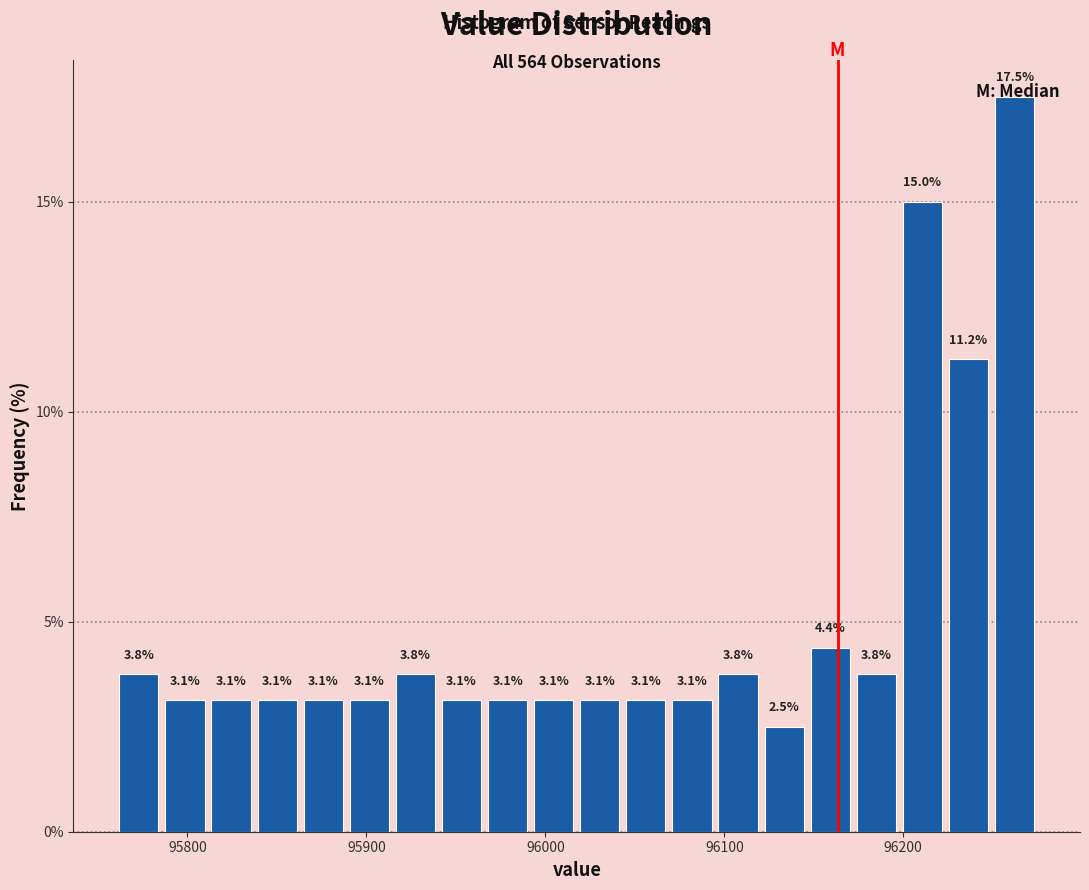

Read against the x-axis, roughly where is the centre of the tallest bar?

96260